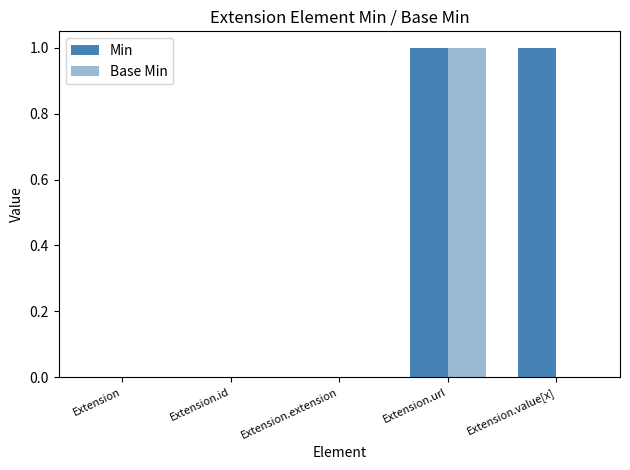

Reading left to right, extract all data points from this chart.

Min: Extension=0	Extension.id=0	Extension.extension=0	Extension.url=1	Extension.value[x]=1
Base Min: Extension=0	Extension.id=0	Extension.extension=0	Extension.url=1	Extension.value[x]=0